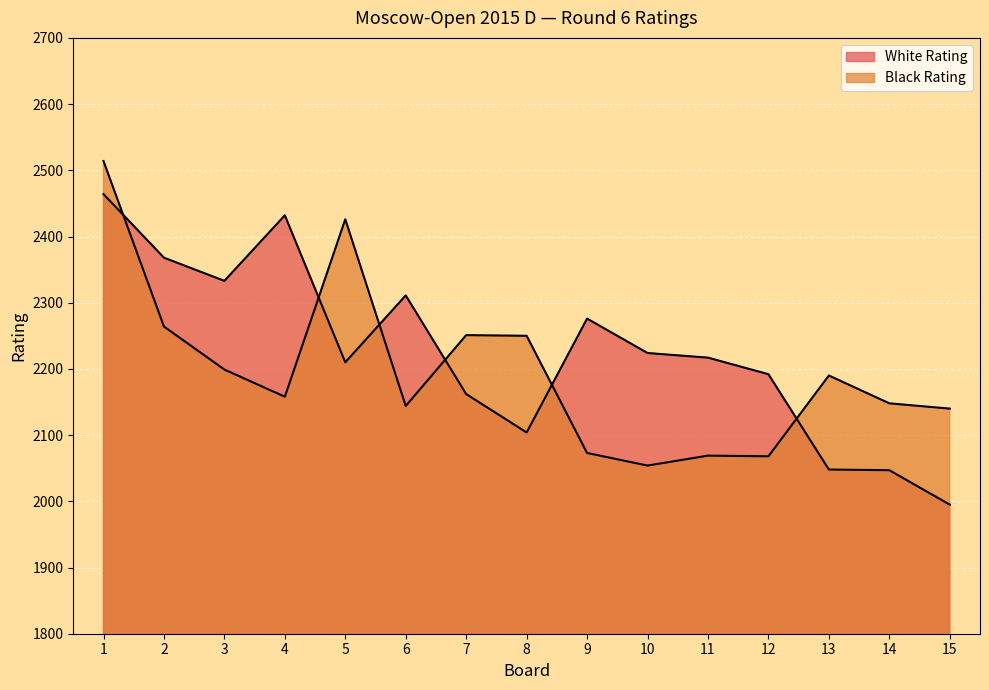

How many lines are shown in the chart?

2